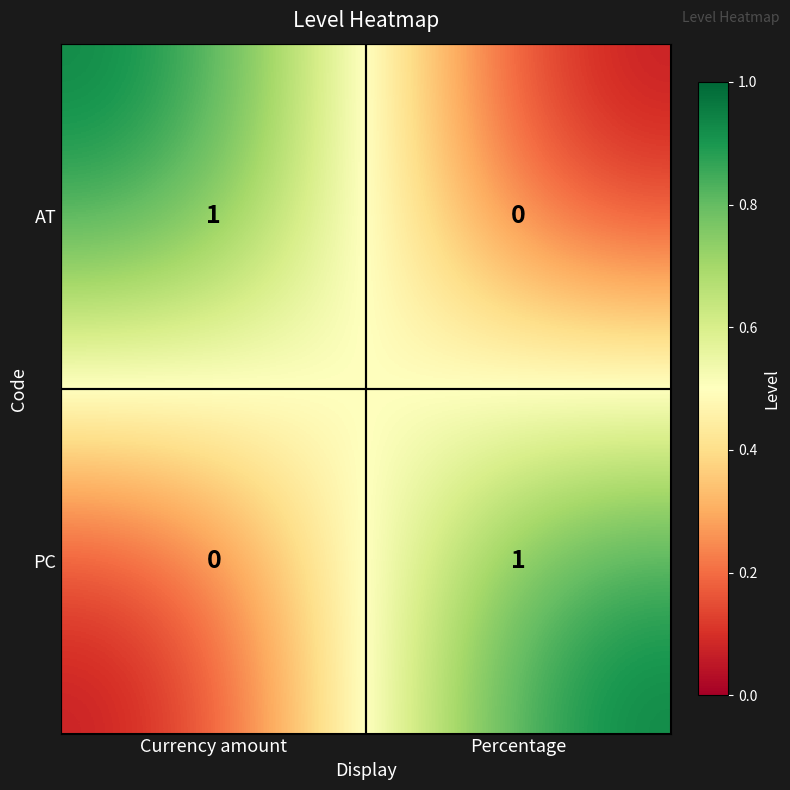

Is it true that PC equals 1 at Percentage?

True